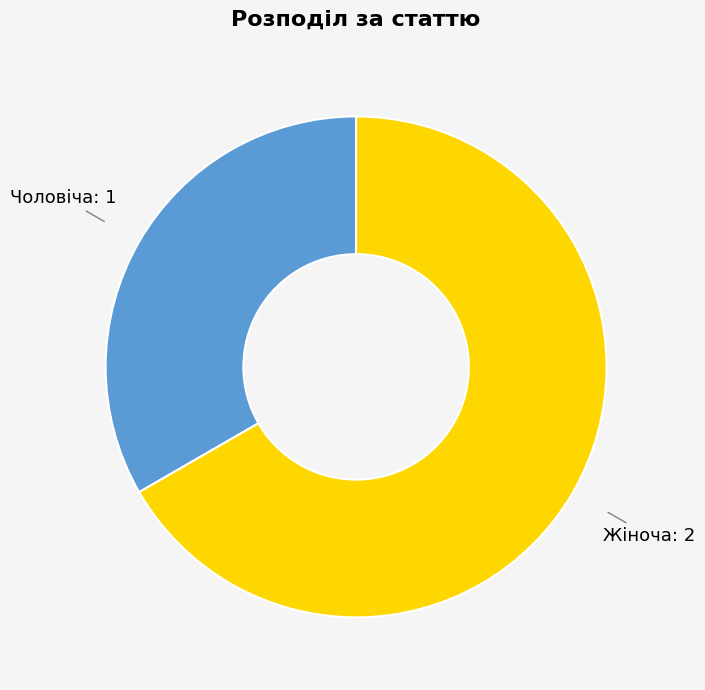

Is it true that Чоловіча is 33% of the pie?

True